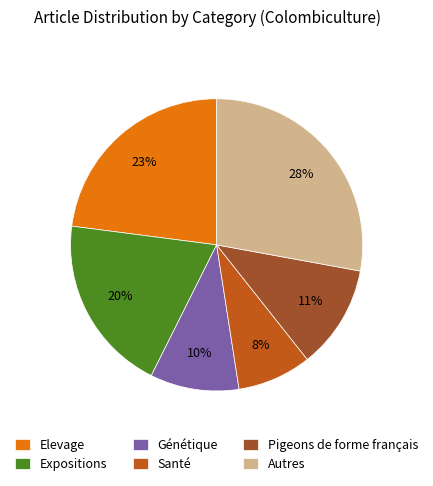

Combined, do Autres and Pigeons de forme français account for over 50%?

No